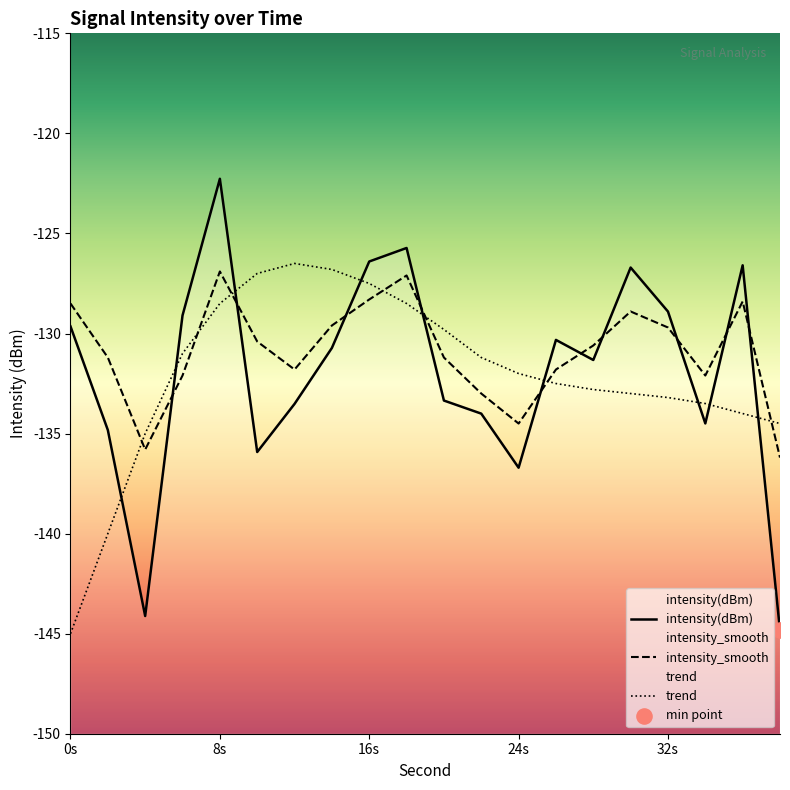

Which series has the largest Y range (max minus min)?

intensity(dBm)